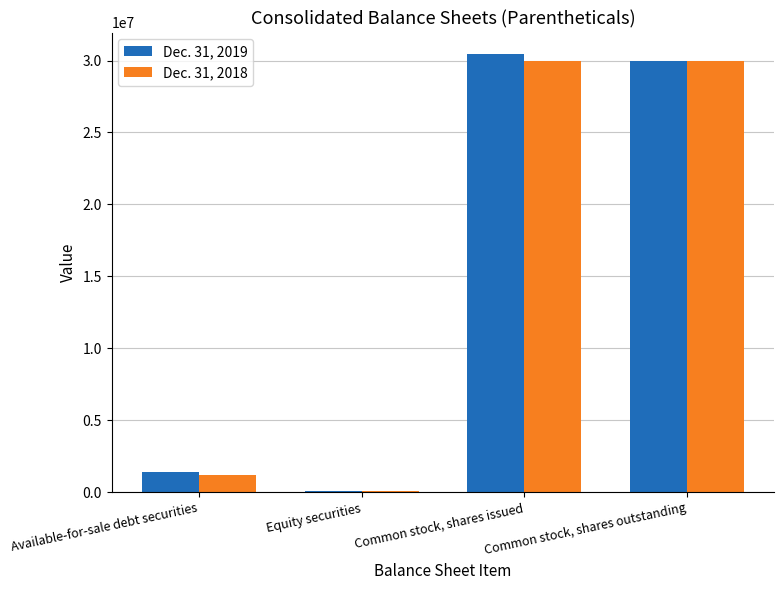

What is the greatest value displayed?

30424391